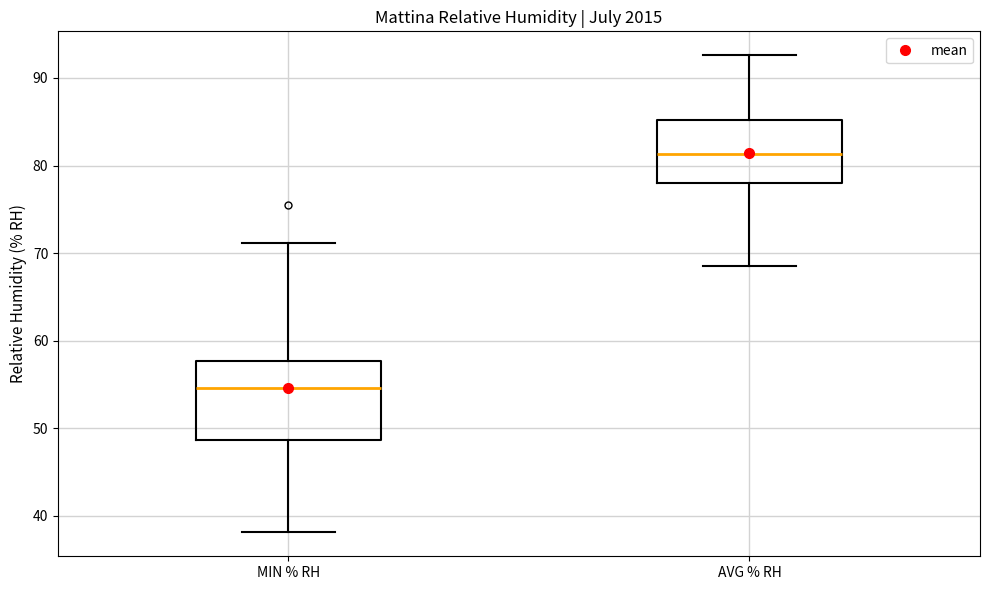

Which box's median line is the lowest?

MIN % RH